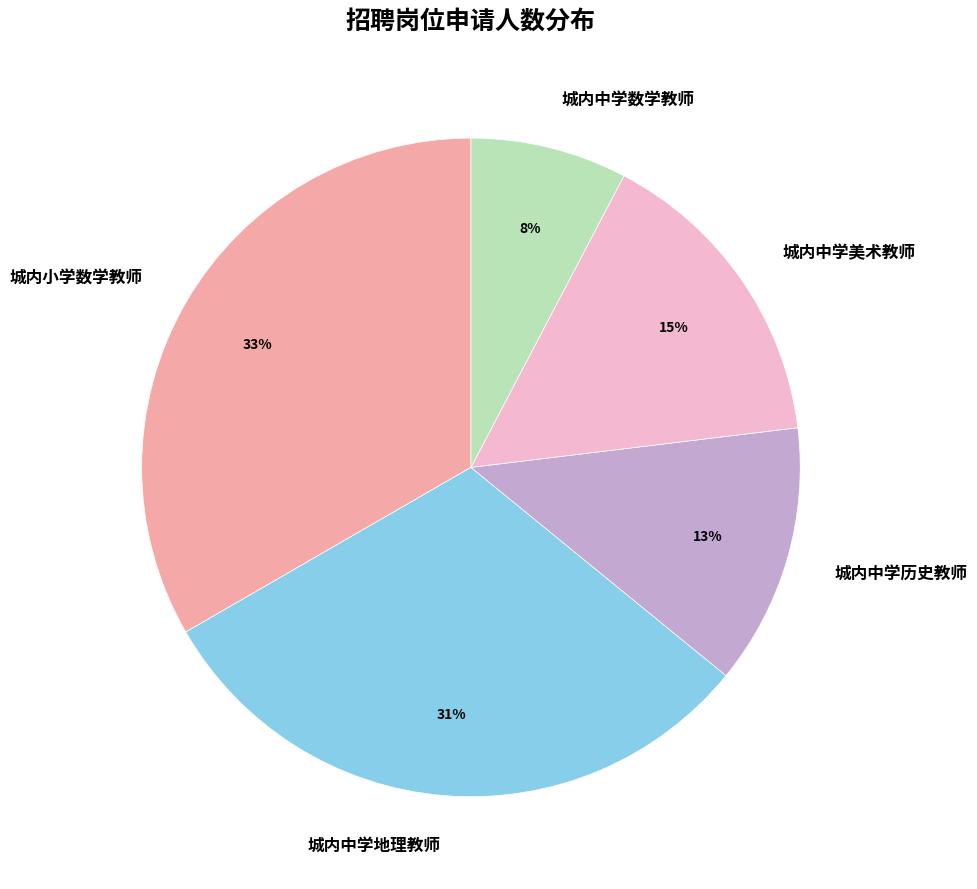

What percentage is the 城内中学地理教师 slice, to the nearest percent?

31%